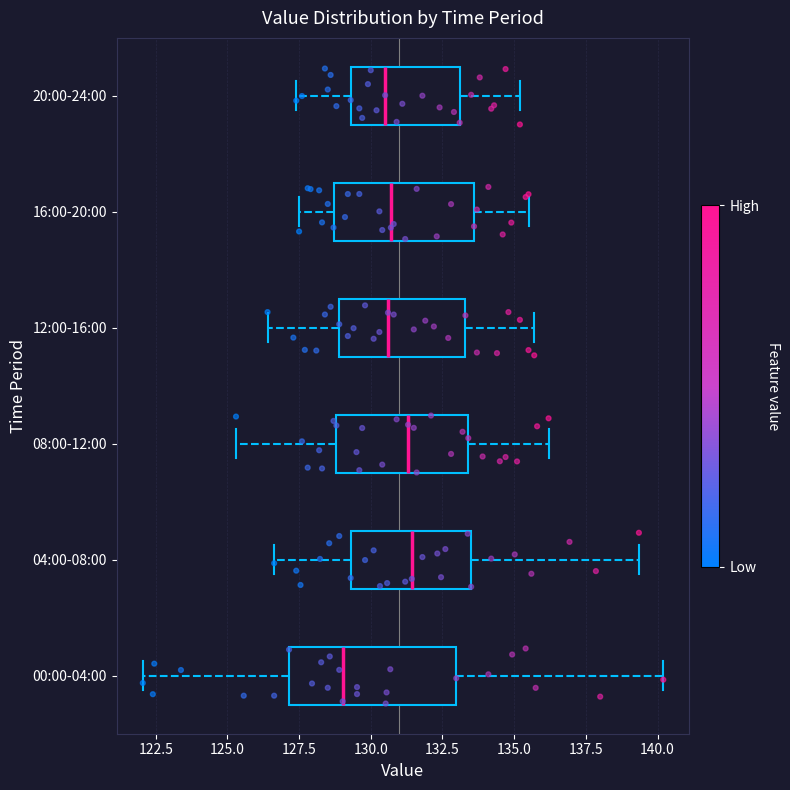

Reading bottom to top, transcribe this box plot: for each box, give where its median line is, the range the box spans, and where its two whiskers end, as read against the x-axis. The values are not printed on the chart, so give them approximately, as read against the axis.

00:00-04:00: median 129.0, box 127.0 to 133.0, whiskers 122.0 to 140.0
04:00-08:00: median 131.5, box 129.5 to 133.5, whiskers 126.5 to 139.5
08:00-12:00: median 131.5, box 129.0 to 133.5, whiskers 125.5 to 136.0
12:00-16:00: median 130.5, box 129.0 to 133.5, whiskers 126.5 to 135.5
16:00-20:00: median 130.5, box 128.5 to 133.5, whiskers 127.5 to 135.5
20:00-24:00: median 130.5, box 129.5 to 133.0, whiskers 127.5 to 135.0